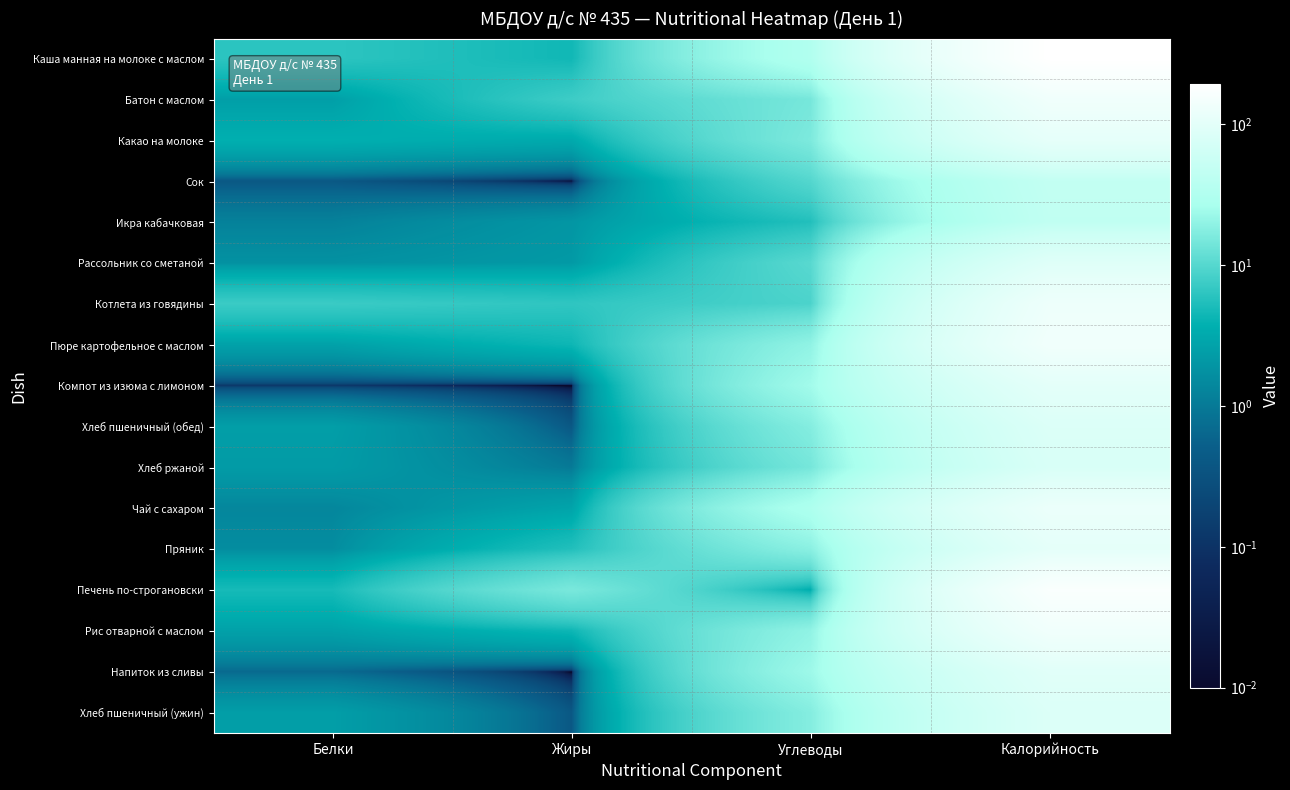

Reading right to left, transcribe all the data shown in this chart.

Каша манная на молоке с маслом: Калорийность=191.7	Углеводы=31.6	Жиры=4.5	Белки=6.2
Батон с маслом: Калорийность=136.0	Углеводы=14.6	Жиры=7.5	Белки=2.5
Какао на молоке: Калорийность=107.0	Углеводы=15.8	Жиры=3.2	Белки=3.7
Сок: Калорийность=47.0	Углеводы=9.8	Жиры=0.0	Белки=0.4
Икра кабачковая: Калорийность=45.0	Углеводы=5.5	Жиры=2.0	Белки=1.2
Рассольник со сметаной: Калорийность=91.2	Углеводы=10.3	Жиры=2.2	Белки=1.8
Котлета из говядины: Калорийность=128.3	Углеводы=8.9	Жиры=6.4	Белки=7.3
Пюре картофельное с маслом: Калорийность=137.2	Углеводы=19.8	Жиры=4.3	Белки=2.6
Компот из изюма с лимоном: Калорийность=102.0	Углеводы=24.3	Жиры=0.0	Белки=0.1
Хлеб пшеничный (обед): Калорийность=84.0	Углеводы=17.2	Жиры=0.4	Белки=2.4
Хлеб ржаной: Калорийность=78.0	Углеводы=14.5	Жиры=1.0	Белки=2.2
Чай с сахаром: Калорийность=121.5	Углеводы=29.0	Жиры=2.8	Белки=1.4
Пряник: Калорийность=103.4	Углеводы=18.4	Жиры=5.5	Белки=1.6
Печень по-строгановски: Калорийность=169.4	Углеводы=3.5	Жиры=15.2	Белки=4.8
Рис отварной с маслом: Калорийность=137.2	Углеводы=19.8	Жиры=4.3	Белки=2.6
Напиток из сливы: Калорийность=94.9	Углеводы=23.1	Жиры=0.0	Белки=0.7
Хлеб пшеничный (ужин): Калорийность=84.0	Углеводы=17.2	Жиры=0.4	Белки=2.4